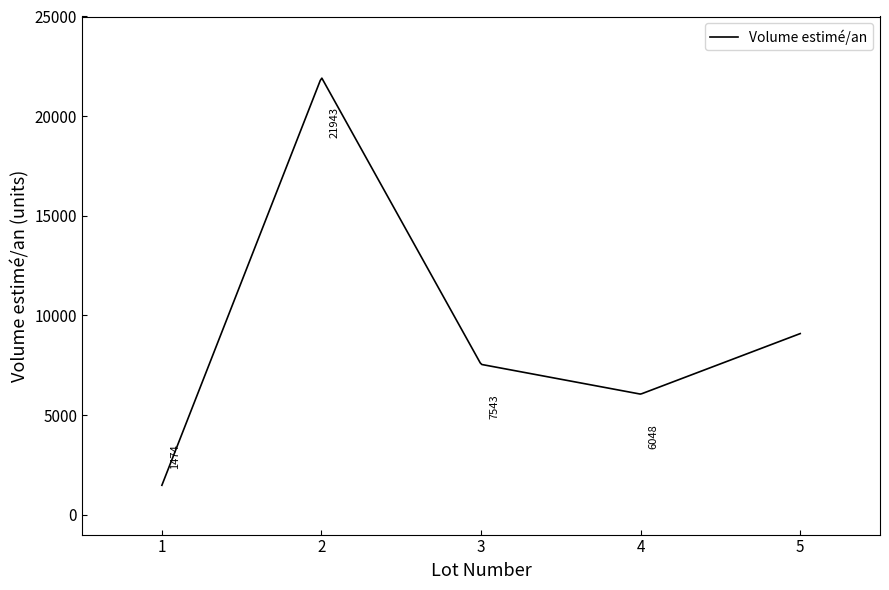

What is the smallest value displayed?

1474.0